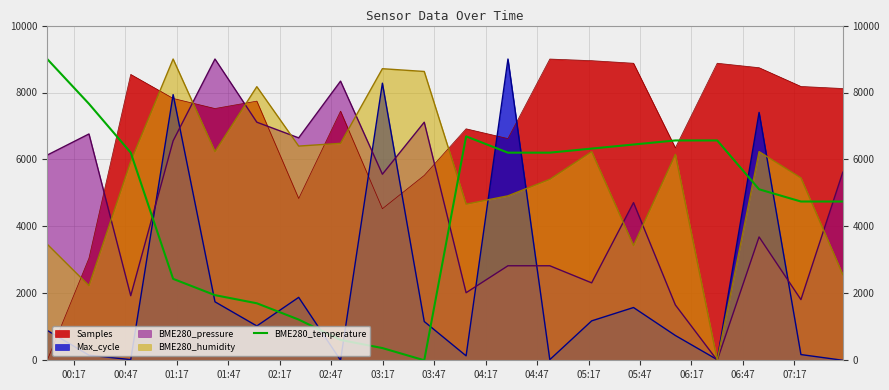

How many values are below 6202?

10